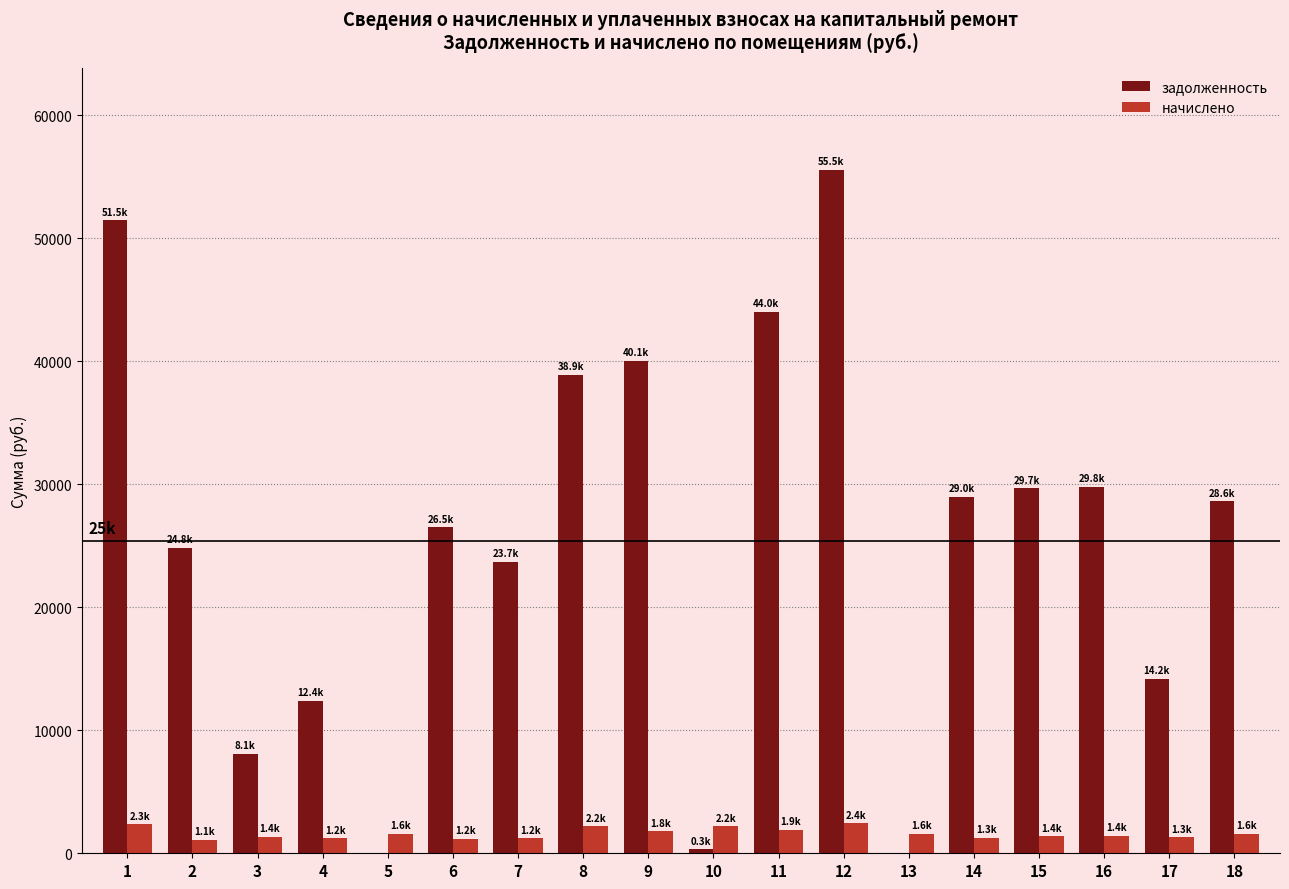

What is the sum of the начислено values at 15 and 11?

3292.8